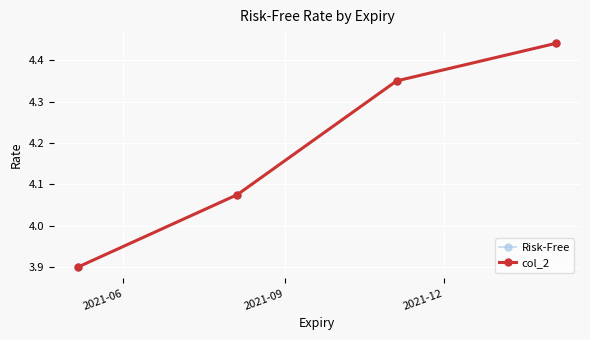

Which series has the largest range (max minus min)?

col_2